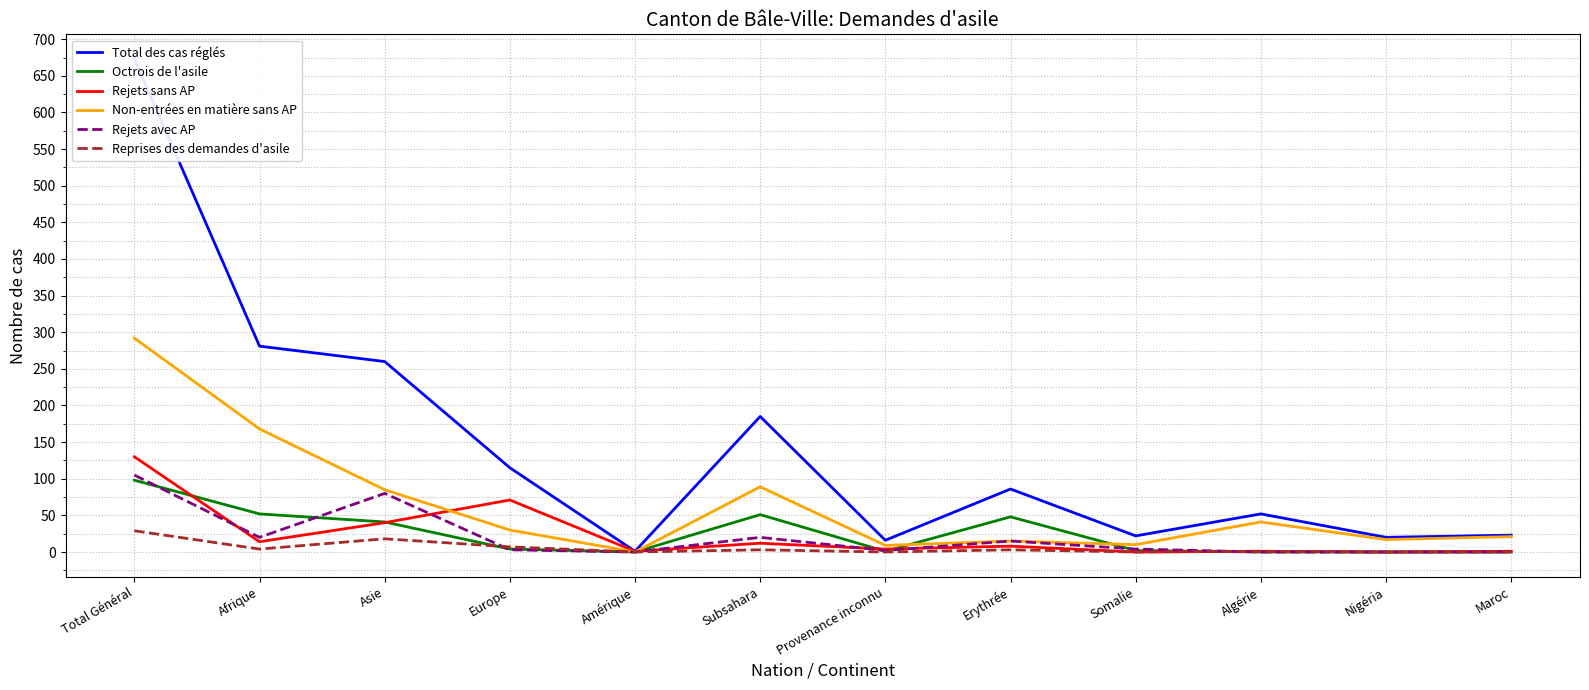

True or false: Reprises des demandes d'asile and Non-entrées en matière sans AP cross at least once.

False